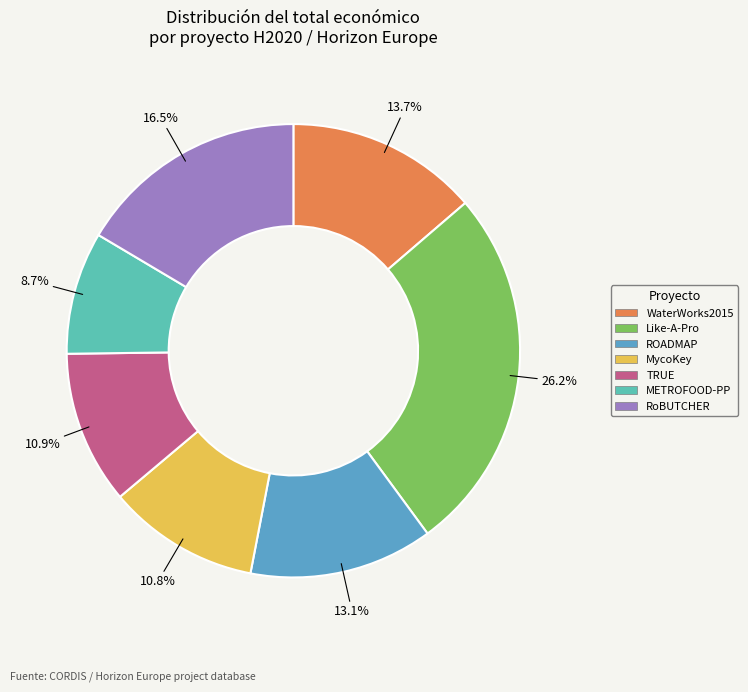

What is the smallest slice in the pie chart?

METROFOOD-PP